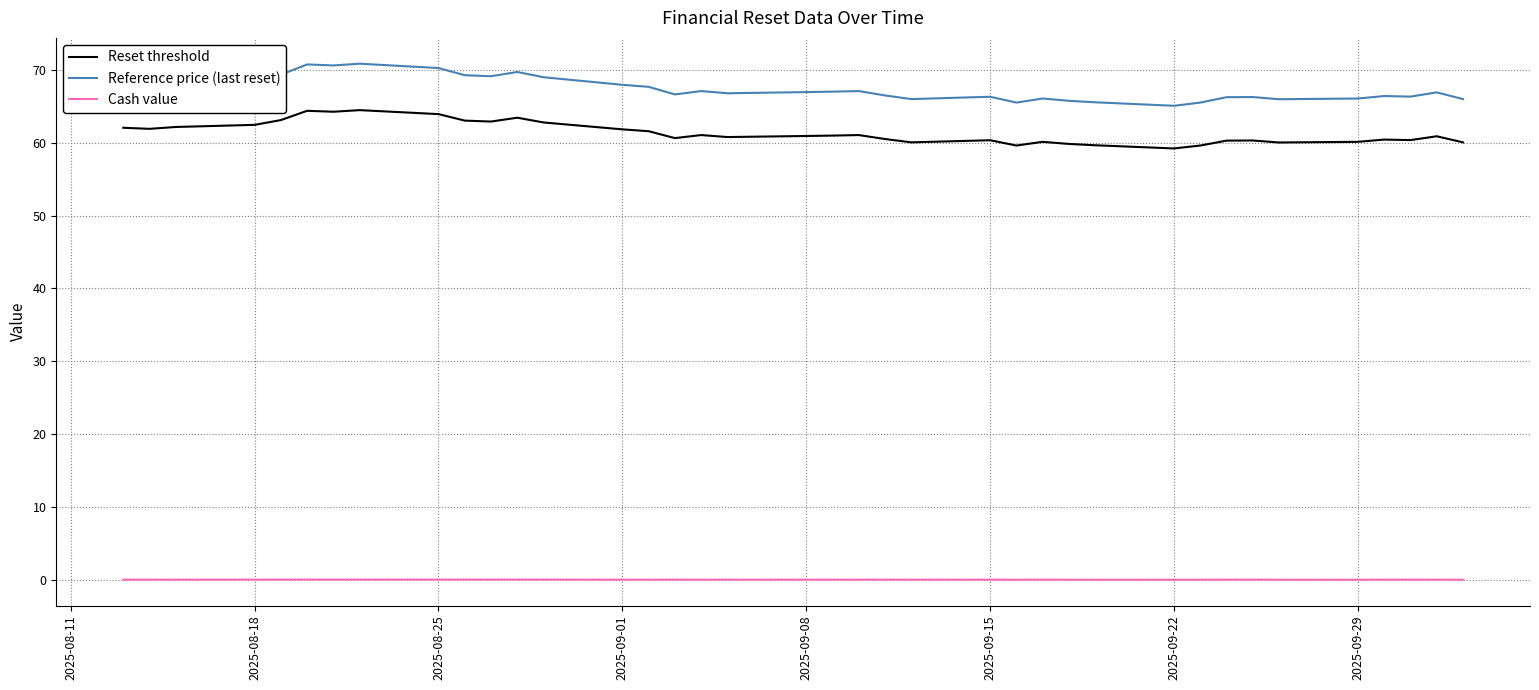

Which series has the largest total across all categories?

Reference price (last reset)